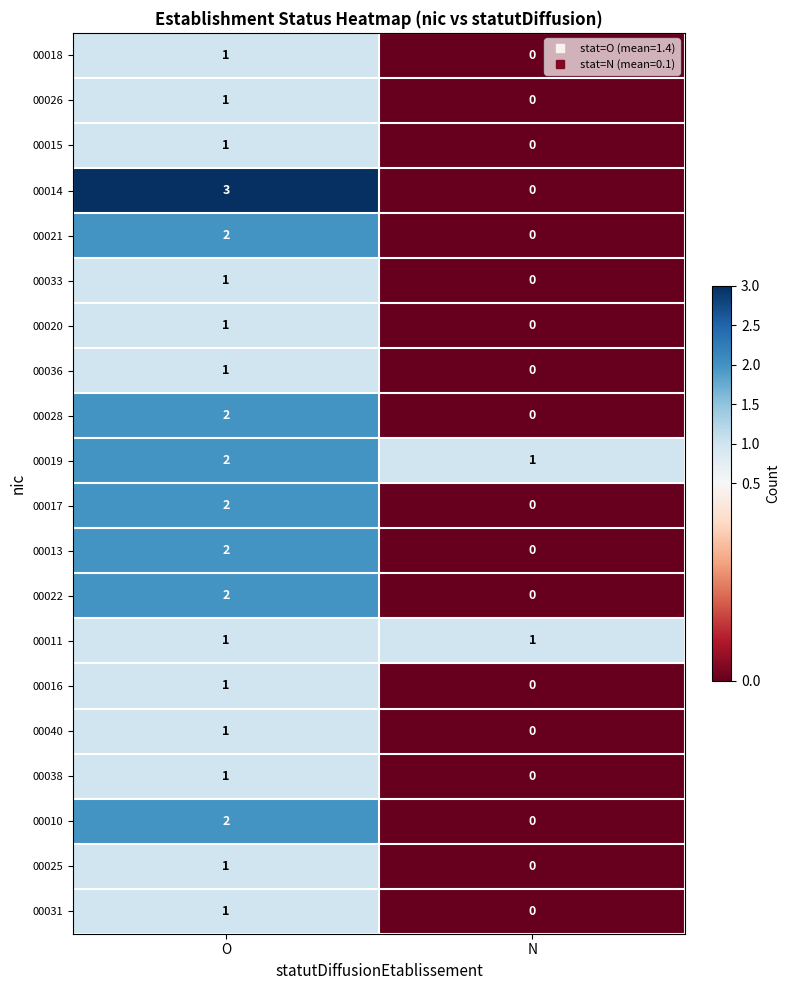

At which category is the sum across all series the highest?

O